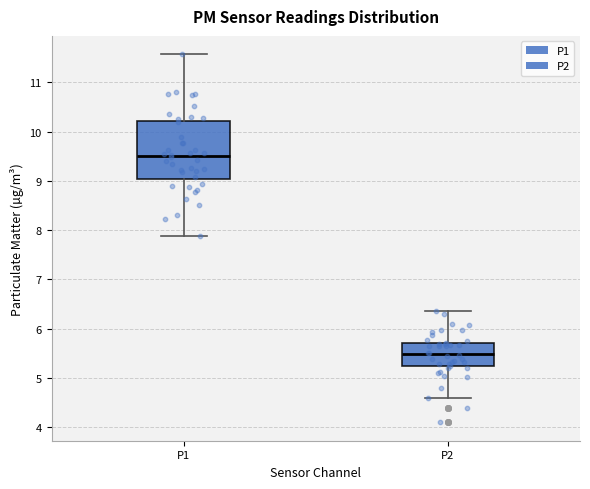

Where does the median line of the box for P1 sit on the y-axis? The values are not printed on the chart, so give them approximately, as read against the axis.

9.5